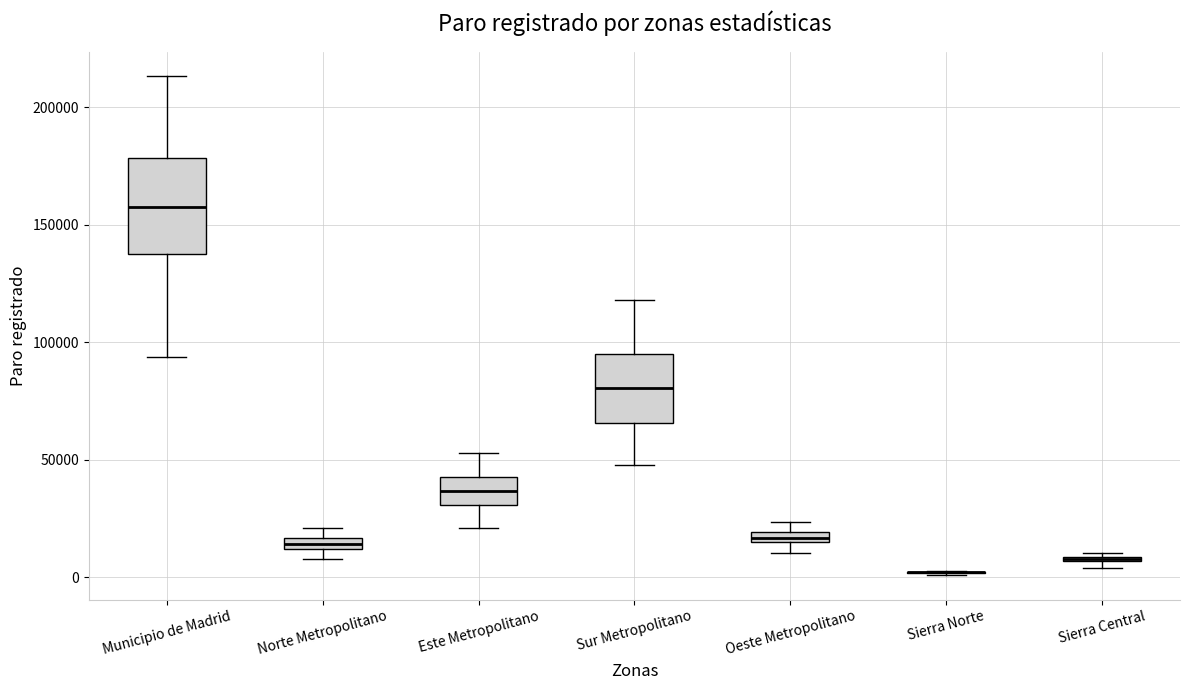

Which box is the tallest, from its lower edge to its upper edge?

Municipio de Madrid